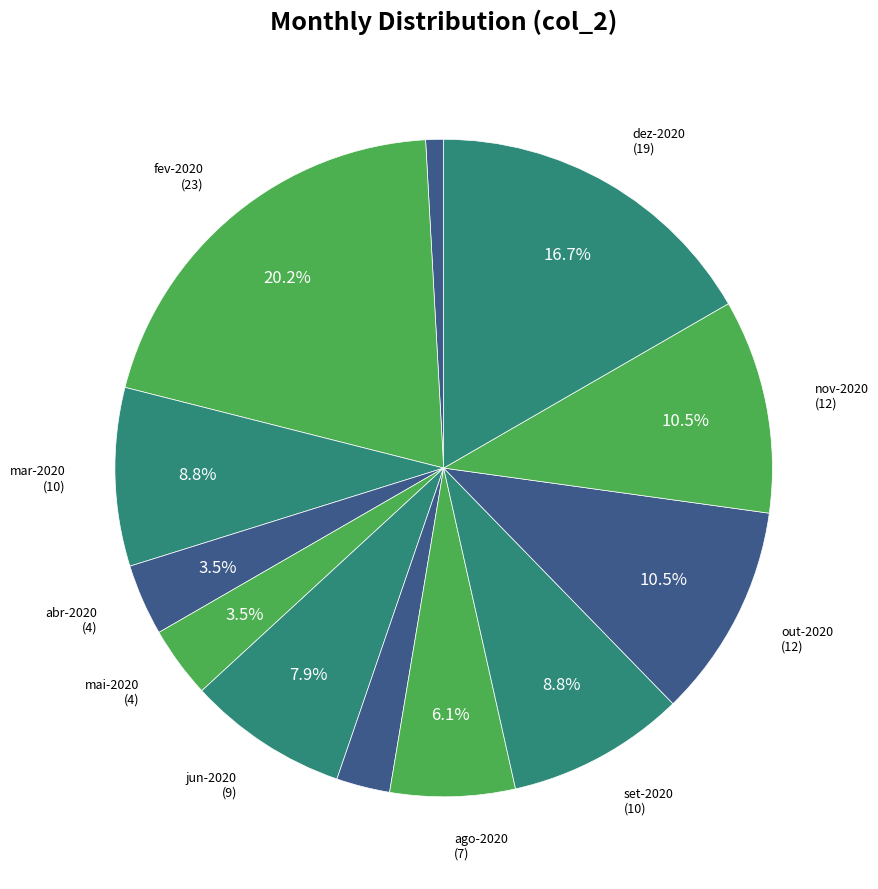

Is there any slice that represents more than half of the pie?

No